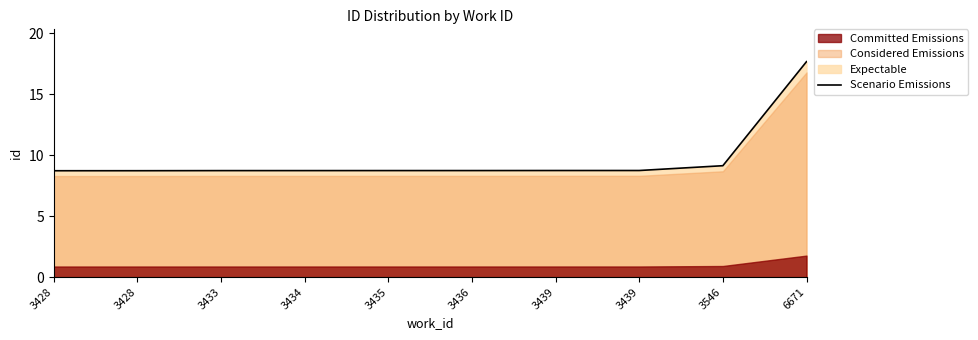

List the labels in order of value, smallest first.

3428, 3428, 3433, 3434, 3435, 3436, 3439, 3439, 3546, 6671